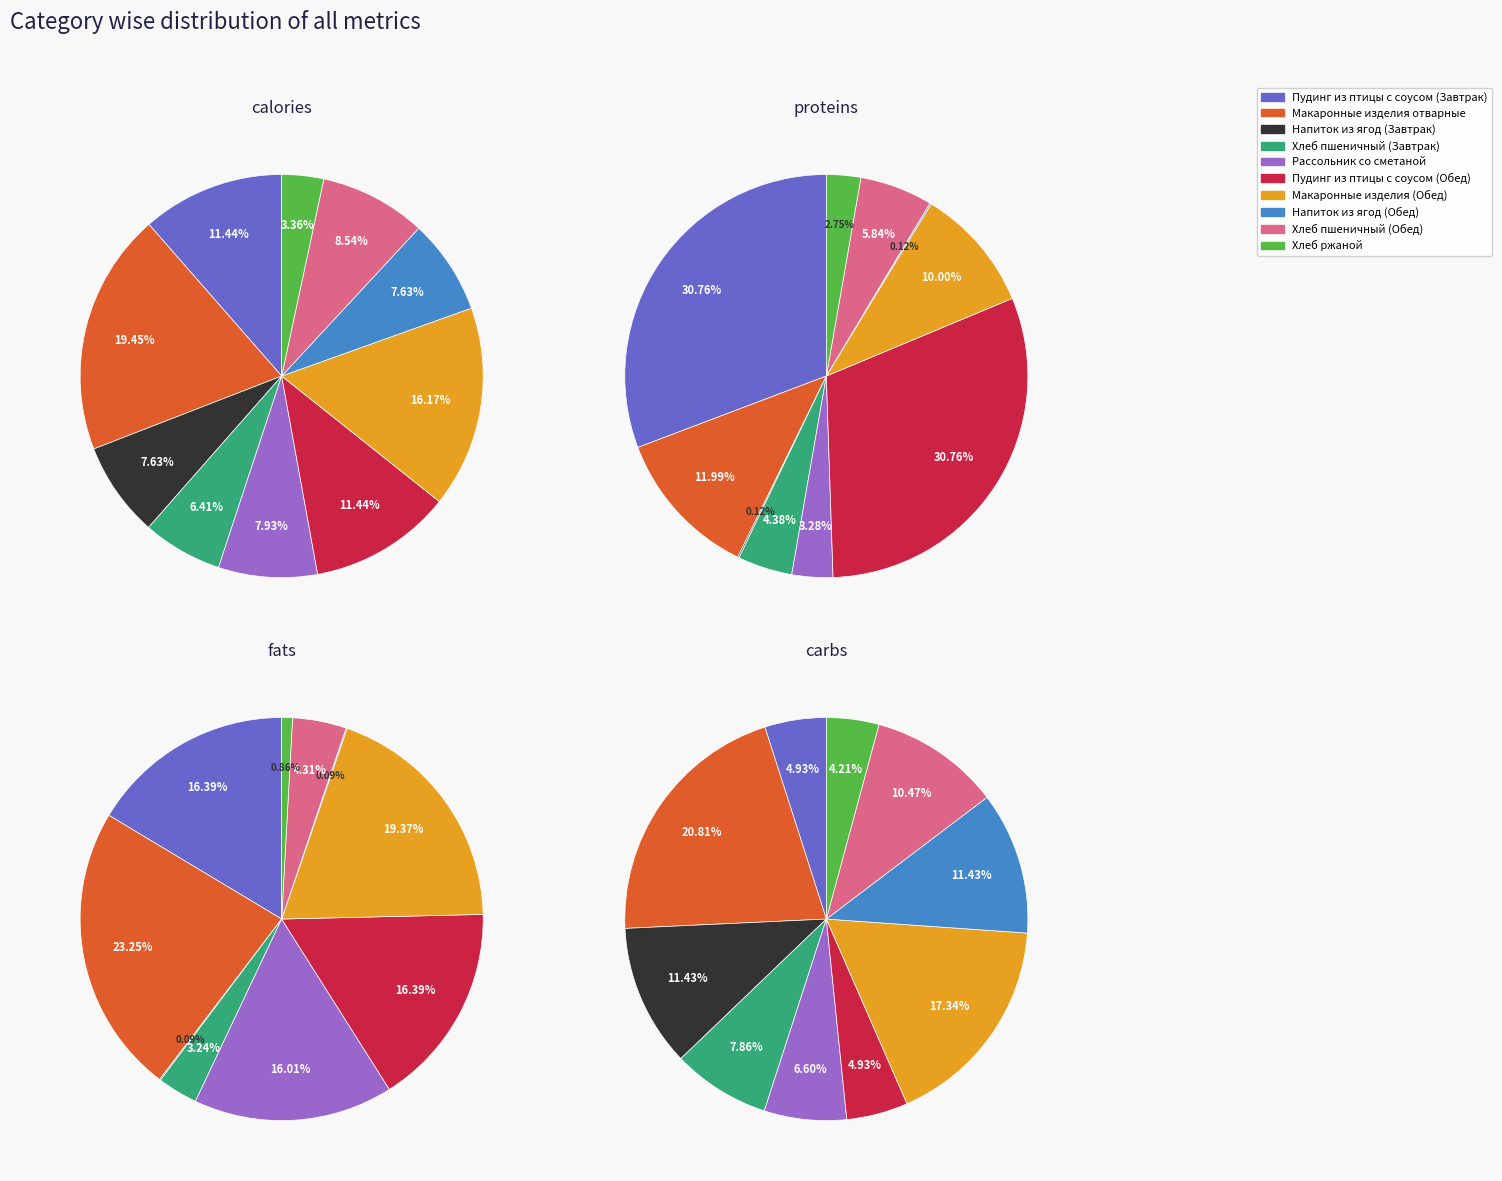

How many slices are in this pie chart?

10